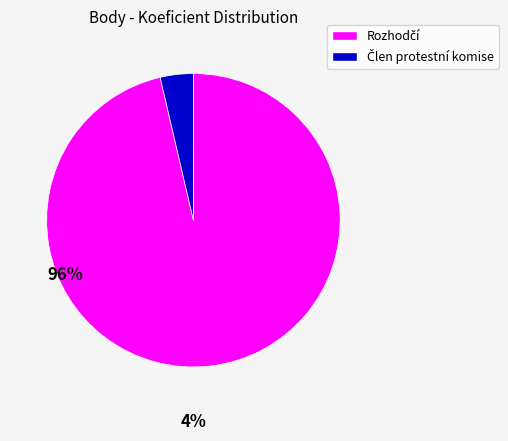

Count the number of slices in the pie.

2